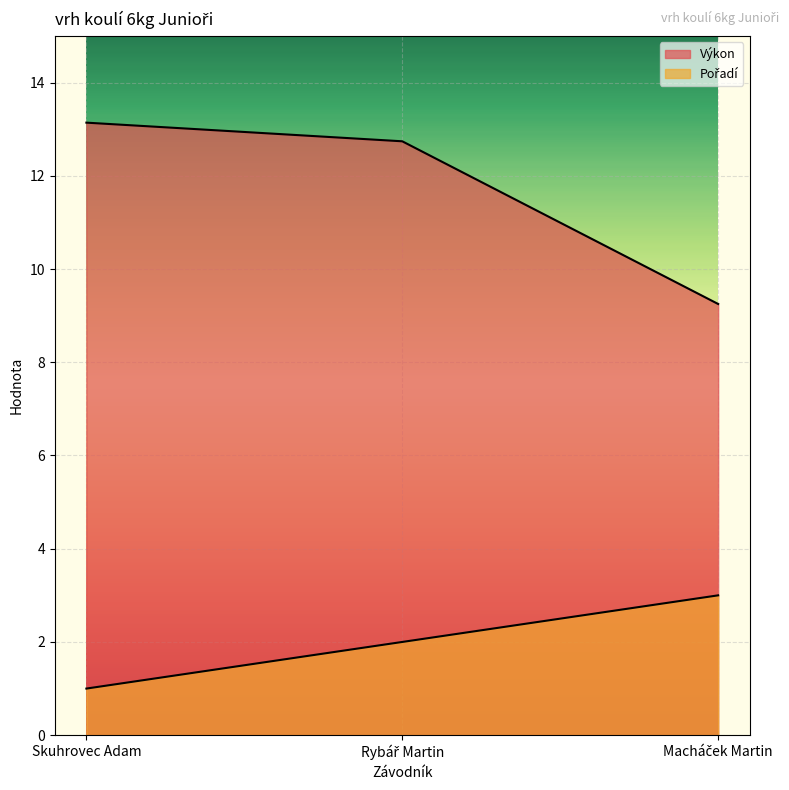

What is the difference between the maximum and minimum values in the Výkon series?

3.9